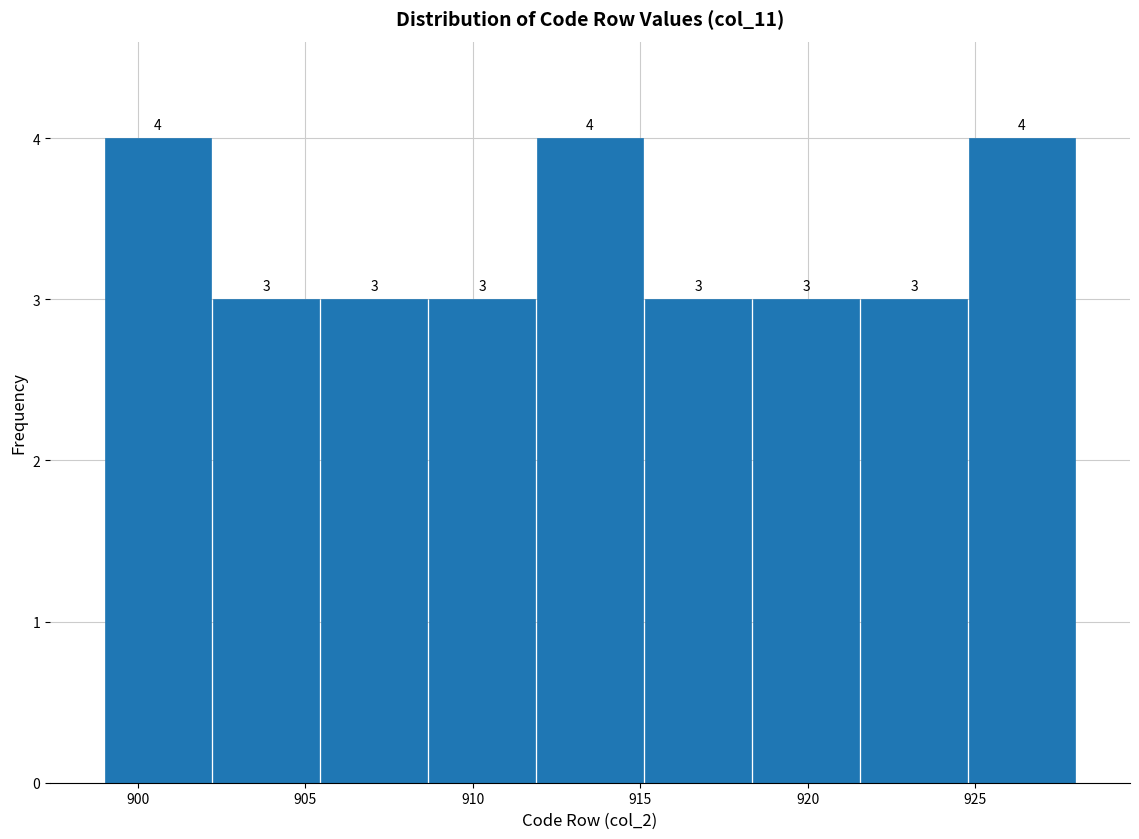

What is the height of the bar covering 925.0 to 928.0 on the x-axis? The bar edges are not printed on the chart, so give them approximately, as read against the axis.

4